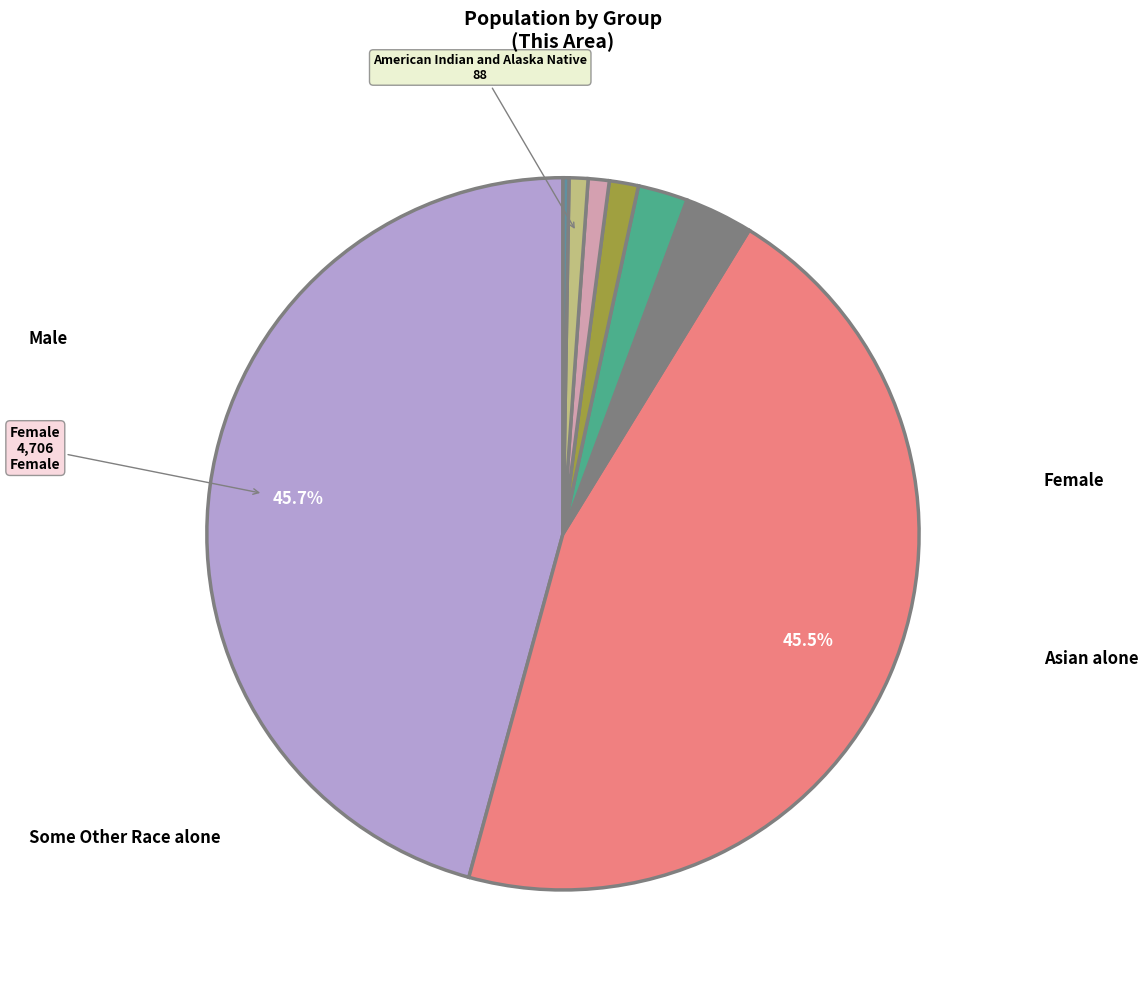

Does any single category account for the majority?

No